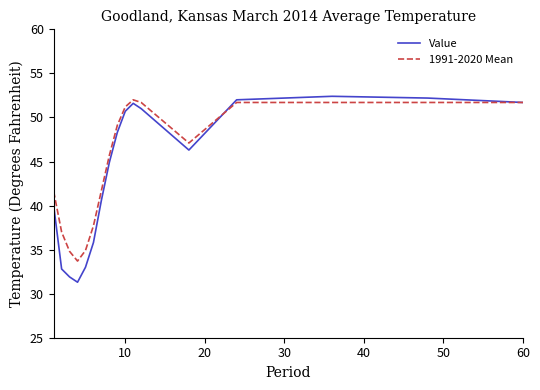

Which series has the widest spread of values?

Value